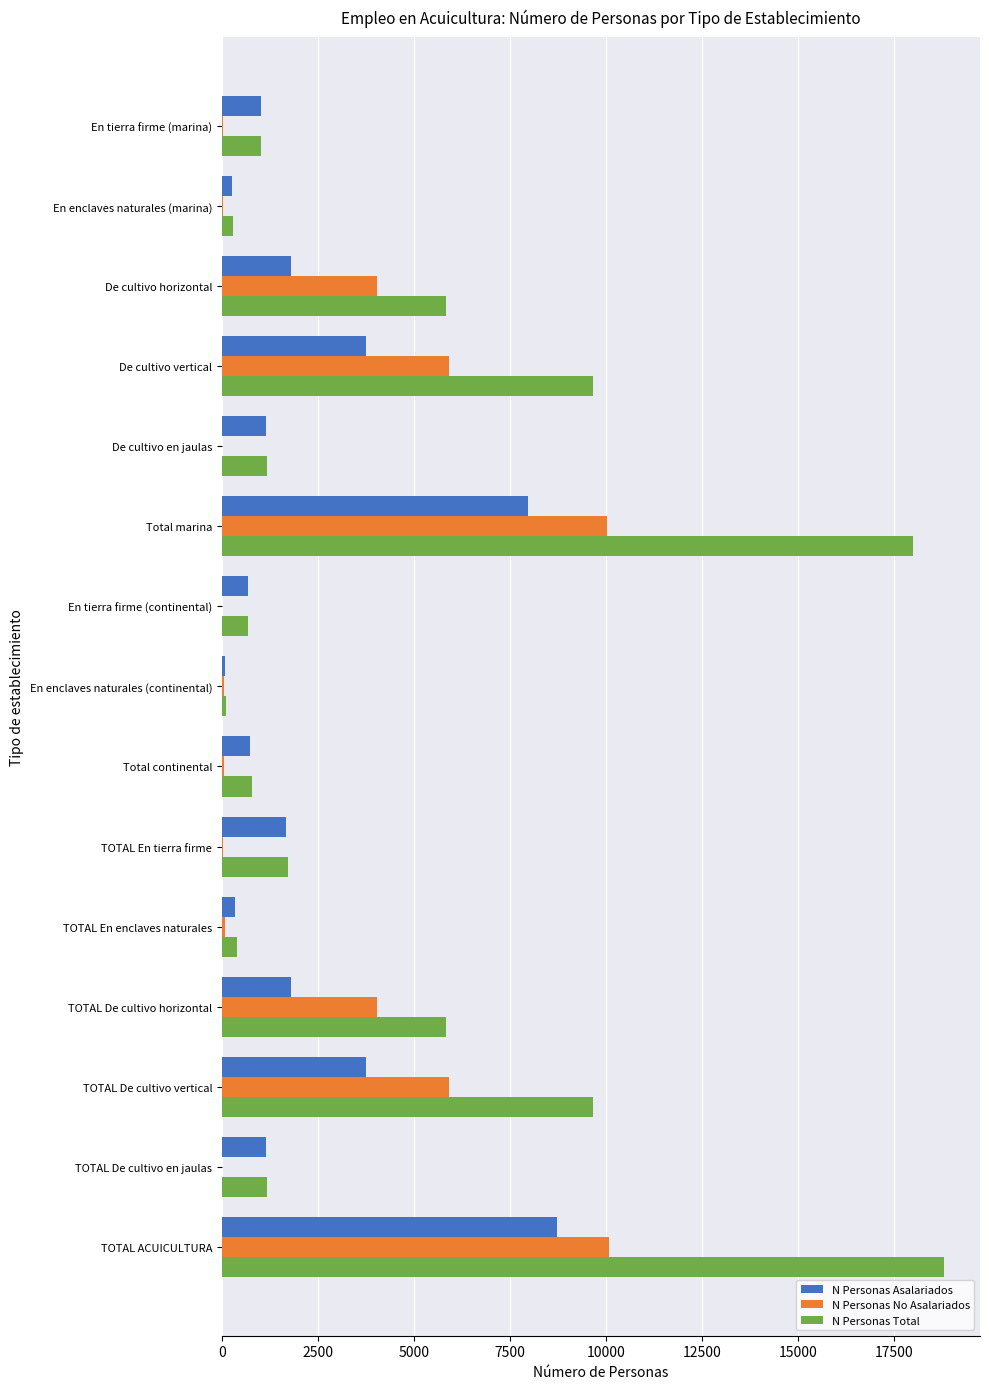

What is the sum of all N Personas Asalariados values?

34881.8